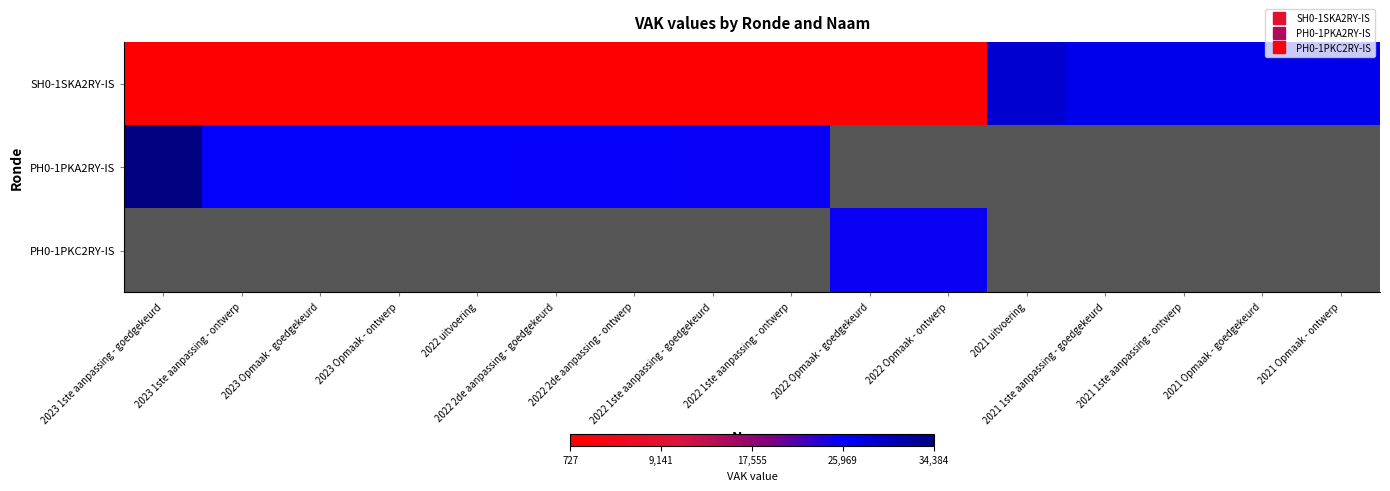

What is the lowest value of the PH0-1PKA2RY-IS series?

25510.0